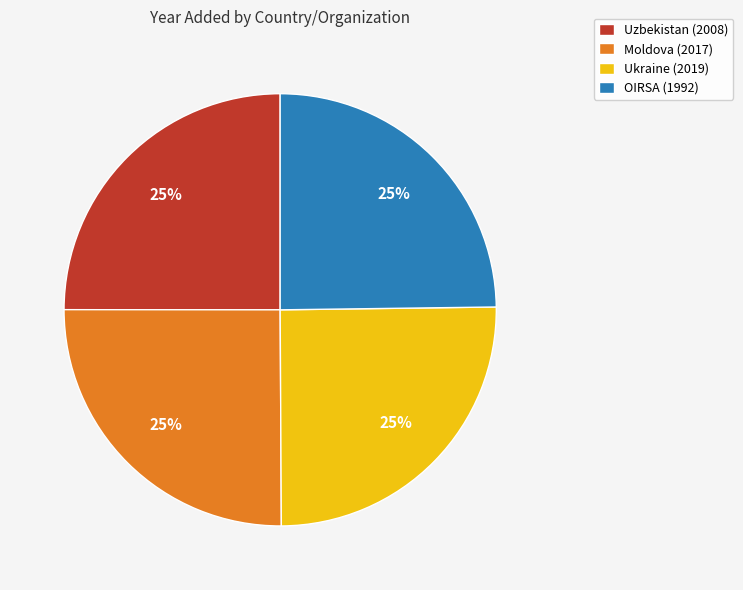

What is the ratio of the value at Ukraine (2019) to the value at Moldova (2017)?

1.0